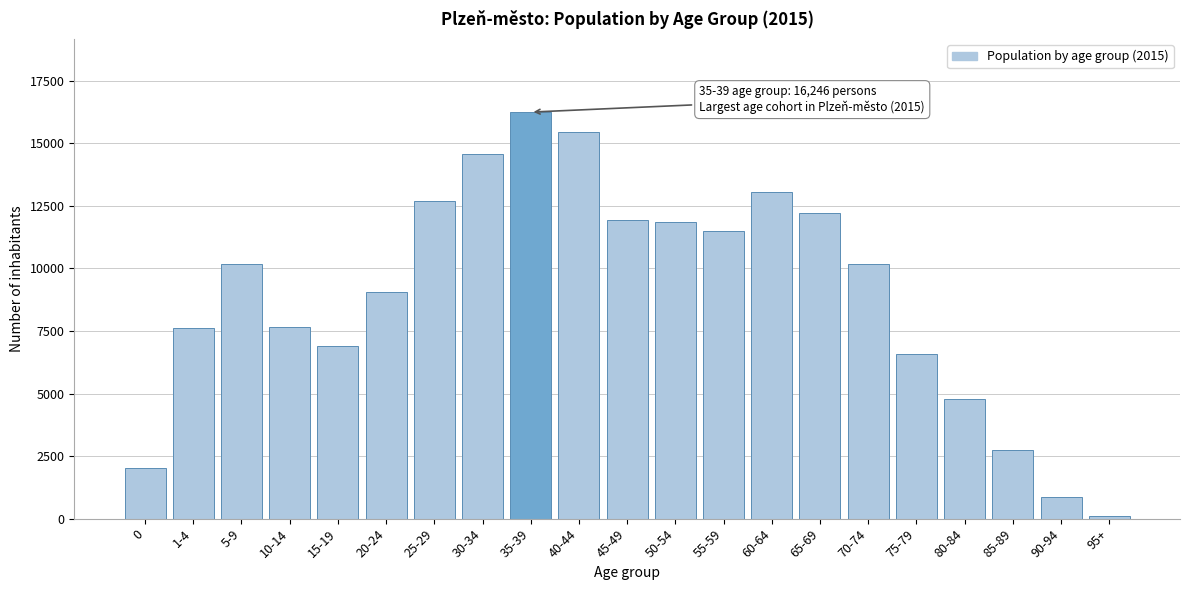

What is the label of the 14th bar from the left?

60-64